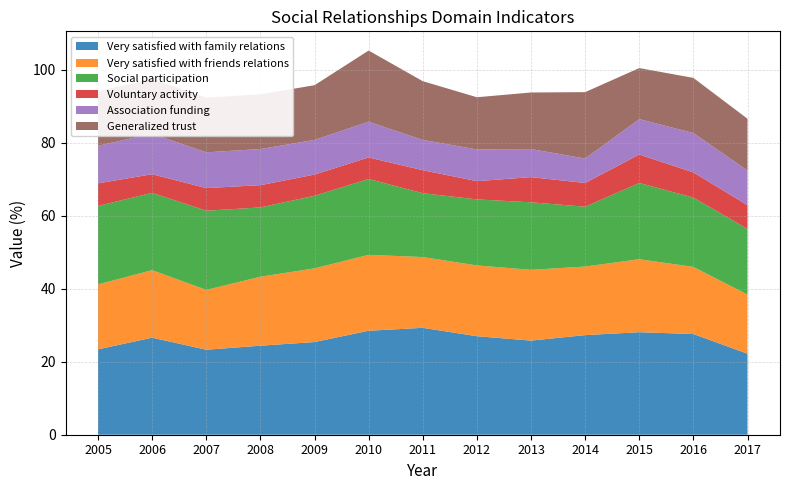

Reading left to right, extract all data points from this chart.

Very satisfied with family relations: 23.4	26.6	23.3	24.4	25.4	28.5	29.3	27.0	25.8	27.3	28.1	27.6	22.2
Very satisfied with friends relations: 17.8	18.5	16.4	18.9	20.2	20.8	19.4	19.4	19.4	18.8	20.0	18.4	16.2
Social participation: 21.5	21.2	21.7	19.0	19.9	20.8	17.5	18.1	18.5	16.4	20.9	19.0	18.0
Voluntary activity: 6.2	5.1	6.2	6.1	5.8	5.9	6.3	5.0	6.9	6.5	7.8	6.9	6.5
Association funding: 10.3	11.1	9.8	9.9	9.5	9.8	8.3	8.7	7.7	6.7	9.7	10.8	9.5
Generalized trust: 15.0	15.0	15.0	15.0	15.0	19.5	16.1	14.3	15.5	18.2	14.0	15.1	14.2